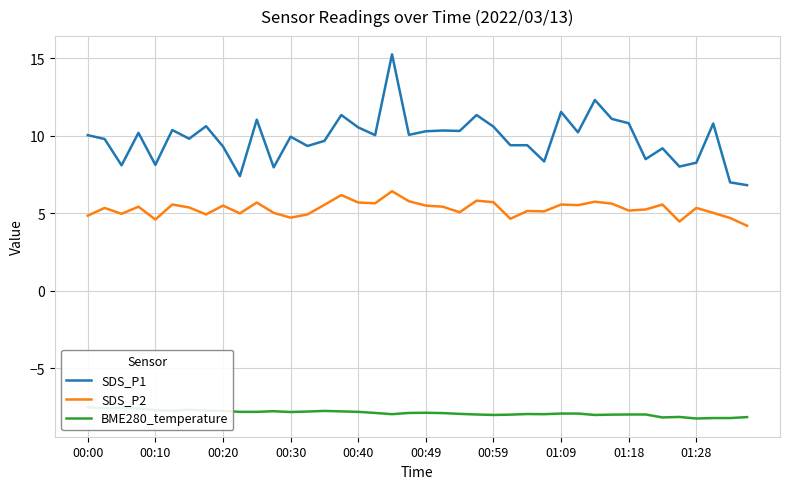

What is the minimum value shown in the chart?

-8.2